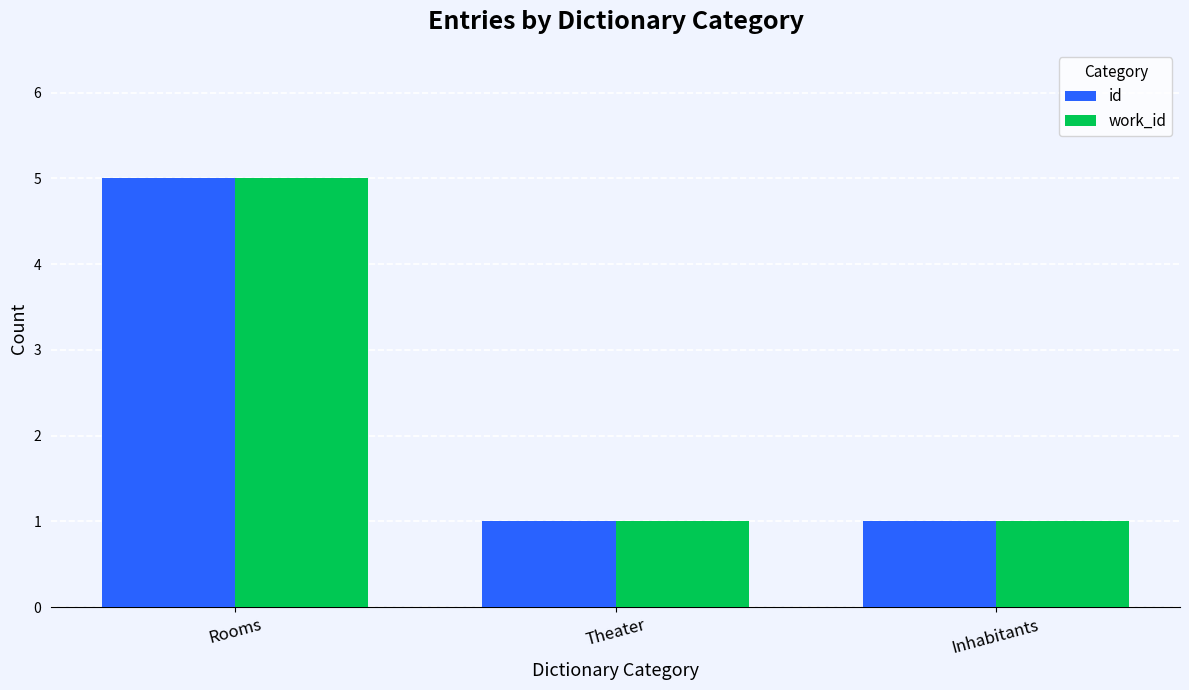

What is the approximate value of work_id at Rooms?

5